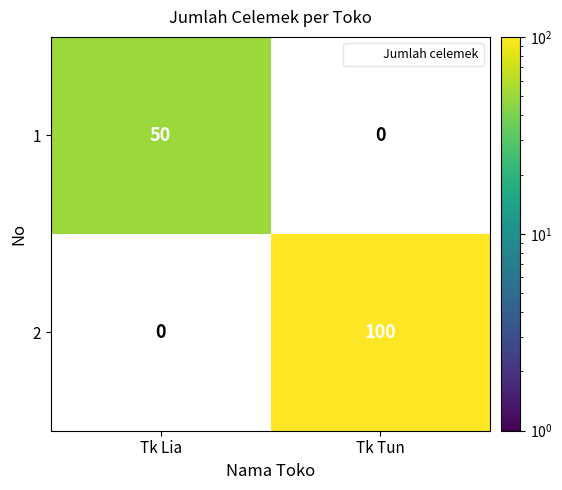

What is the sum of the 1 values at Tk Lia and Tk Tun?

50